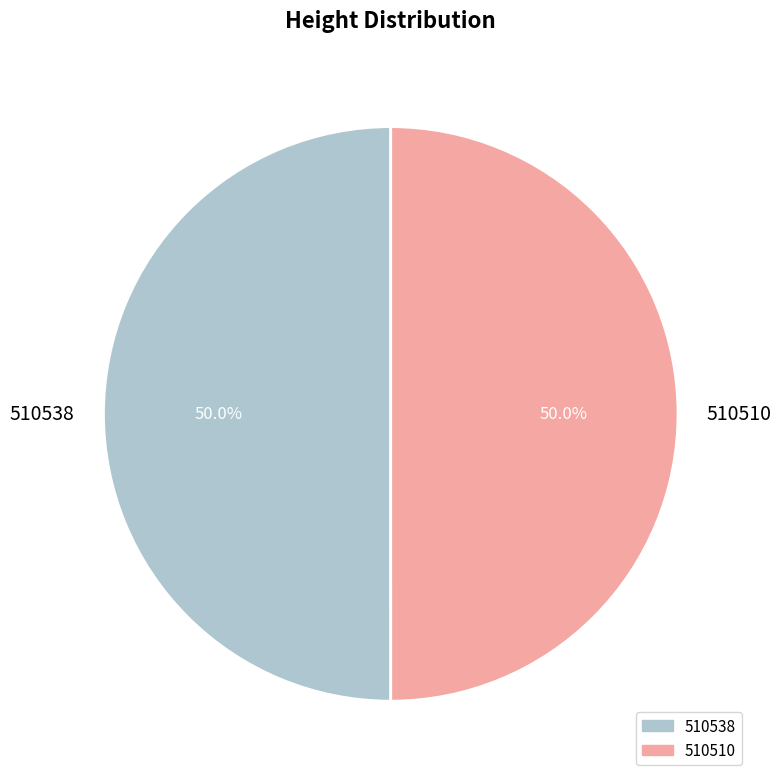

Combined, what portion of the pie is 510510 and 510538?

100.0%